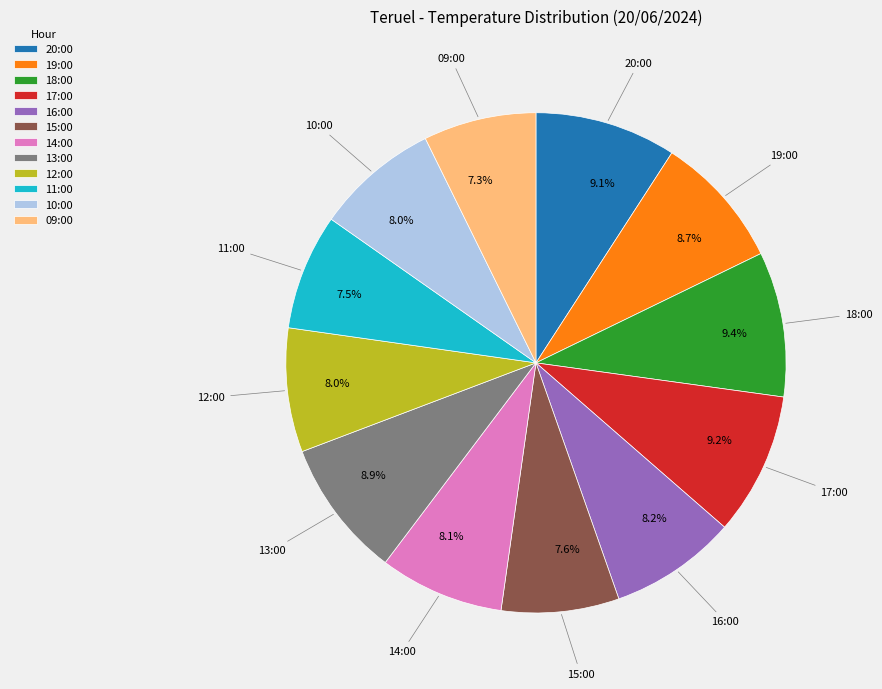

True or false: 20:00 accounts for 17% of the total.

False